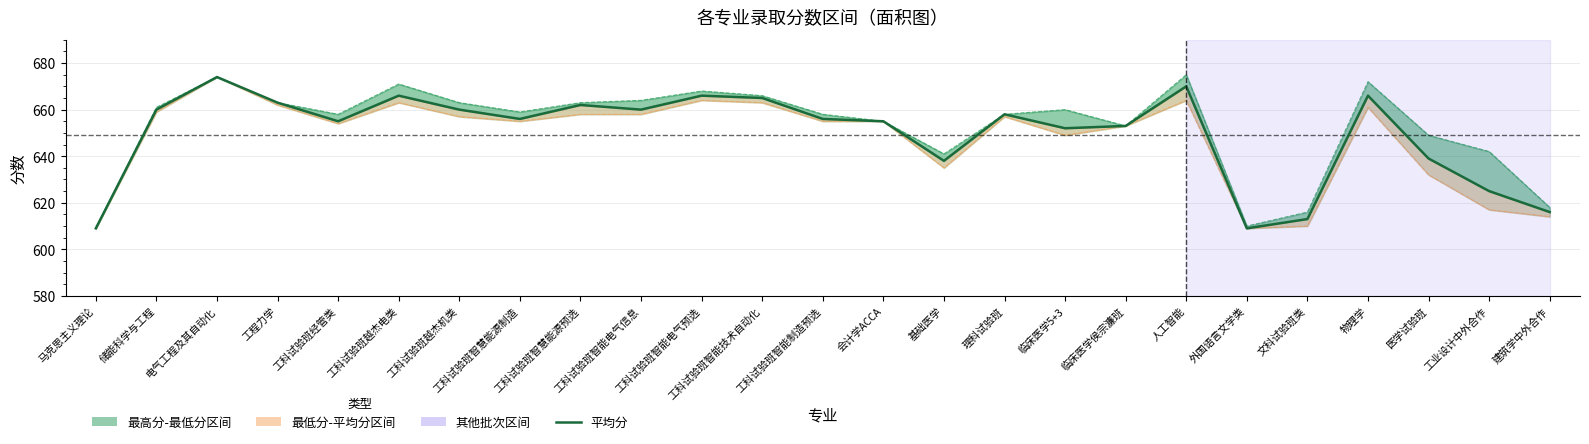

Count the number of categories in the chart.

25